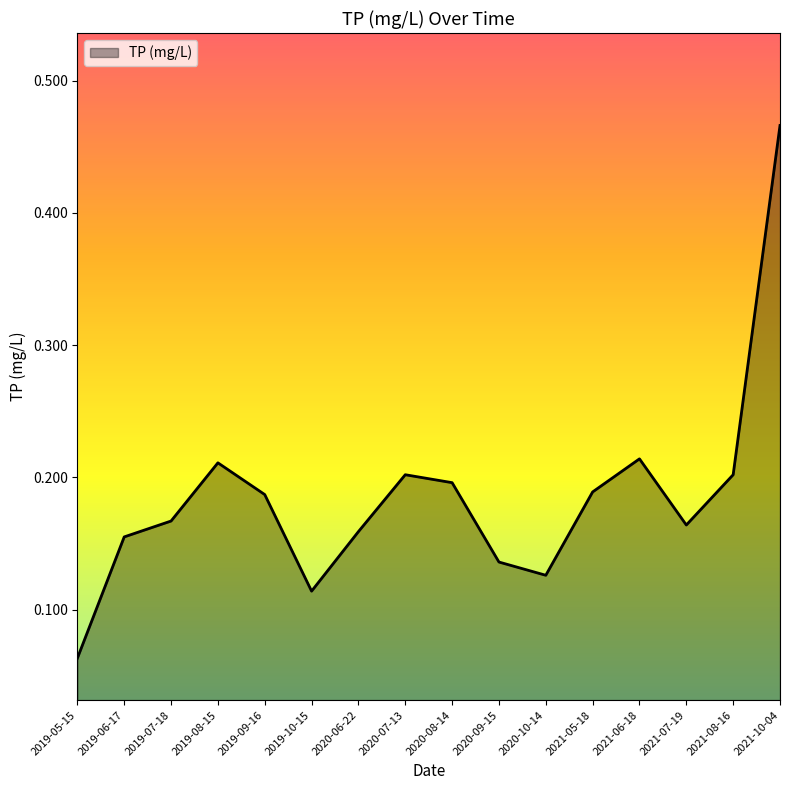

Where is the data nearest to the value 0?

2019-05-15